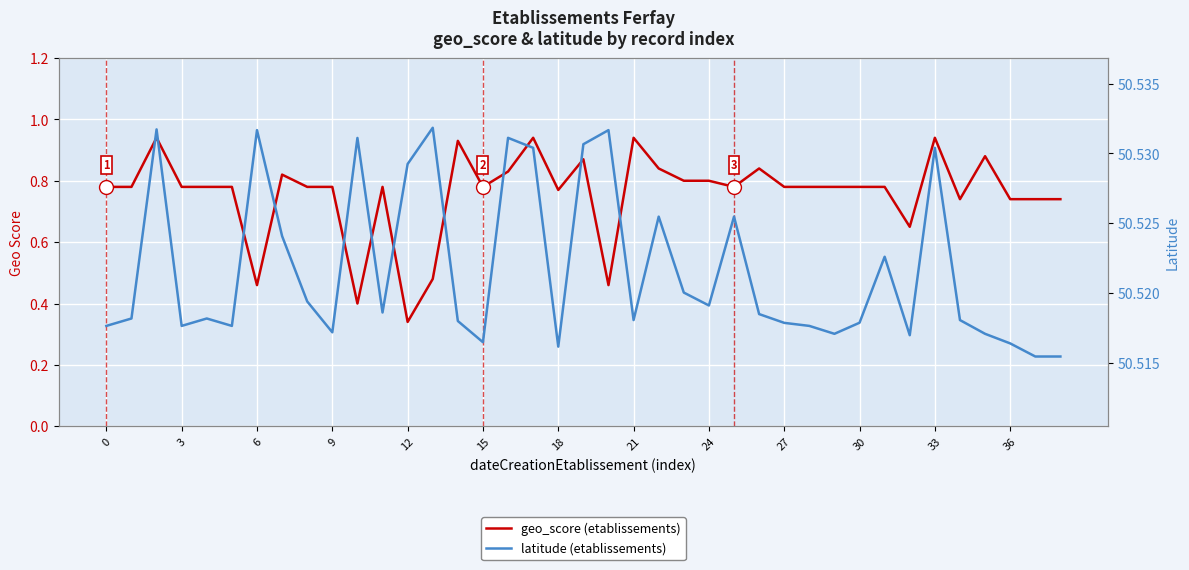

Is the value of latitude (etablissements) at 15 greater than the value of geo_score (etablissements) at 28?

Yes